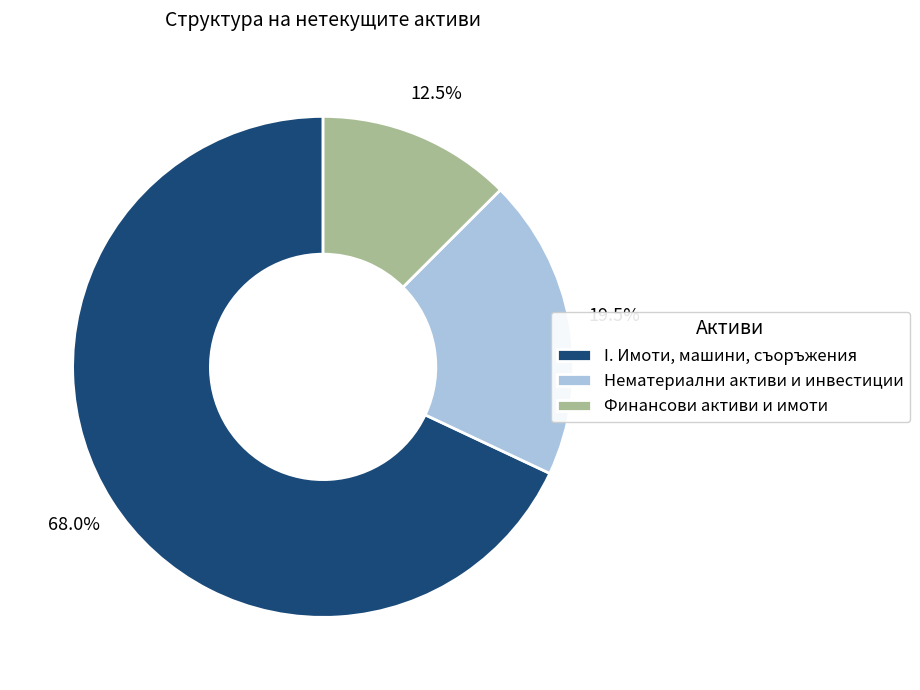

Do Финансови активи и имоти and I. Имоти, машини, съоръжения together represent more than half of the pie?

Yes